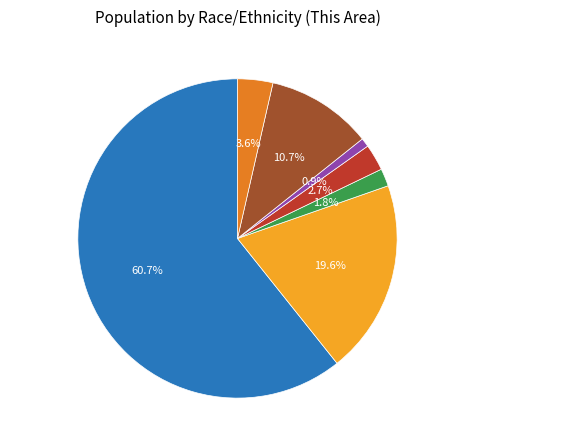

Combined, what portion of the pie is White alone and Asian alone?

61.6%